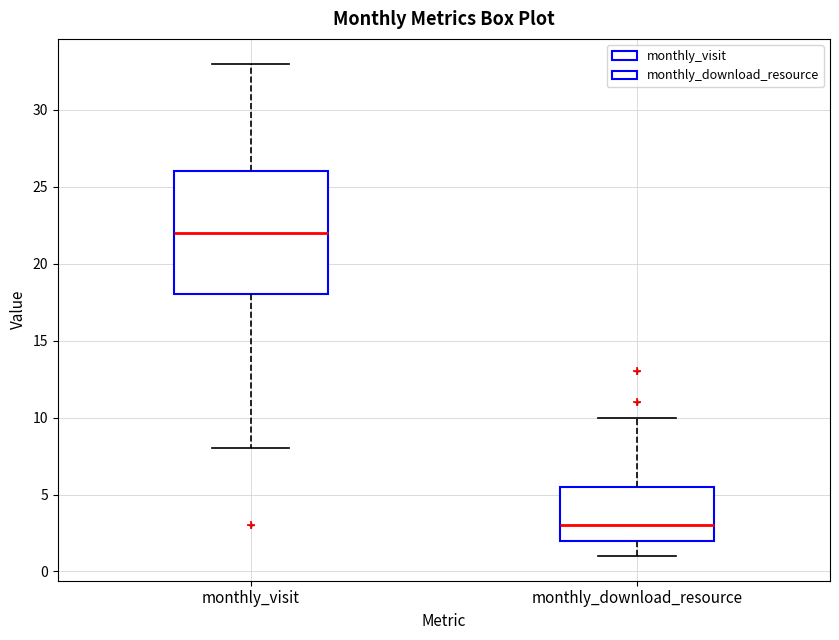

Reading left to right, read every box against the y-axis: the position of its median line, the range the box covers, and the ends of its whiskers. The values are not printed on the chart, so give them approximately, as read against the axis.

monthly_visit: median 22.0, box 18.0 to 26.0, whiskers 8.0 to 33.0
monthly_download_resource: median 3.0, box 2.0 to 5.5, whiskers 1.0 to 10.0